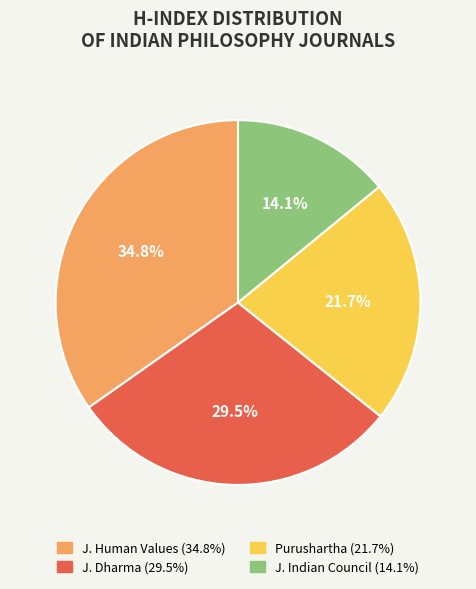

Is there any slice that represents more than half of the pie?

No